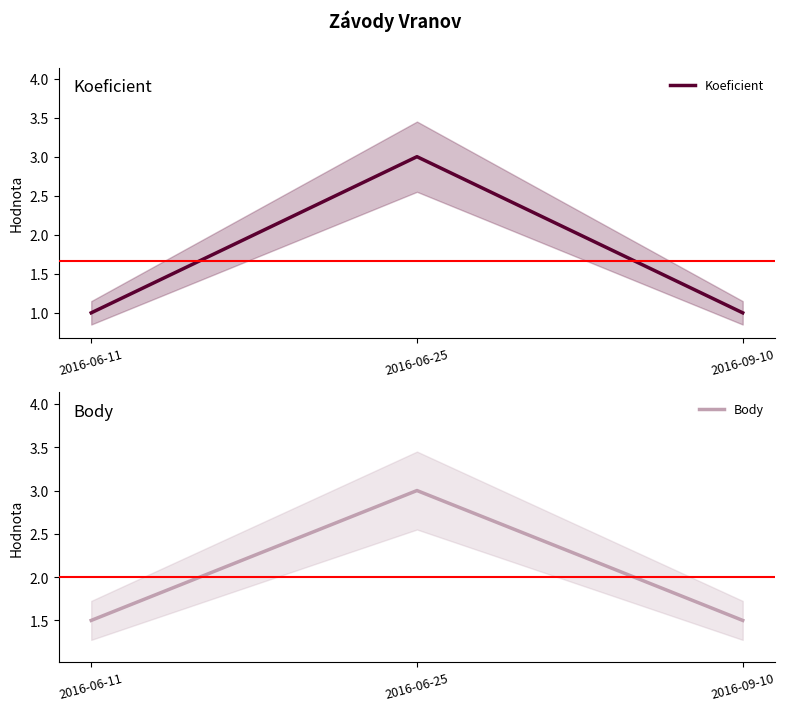

What are all the series names shown in the legend?

Koeficient, Body